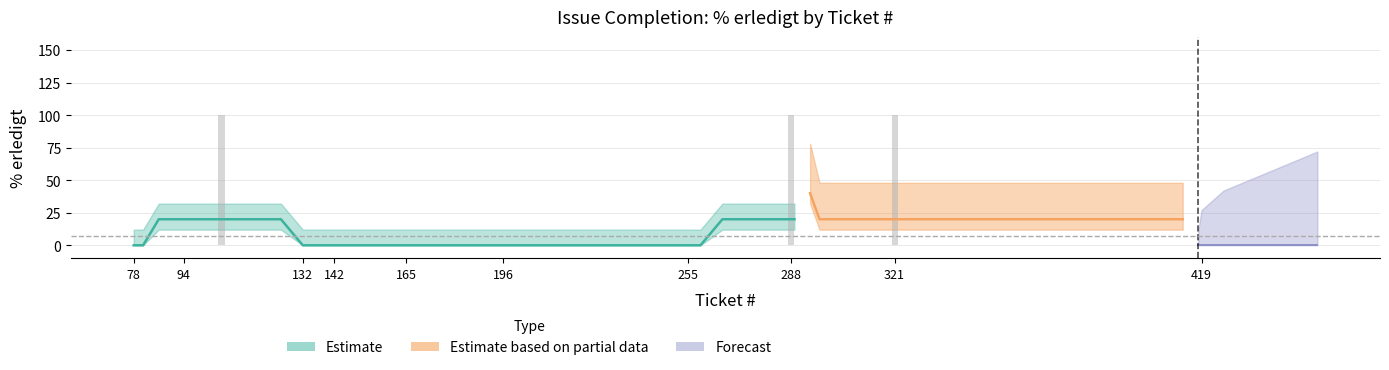

What is the difference between the maximum and minimum values in the Erledigt series?

100